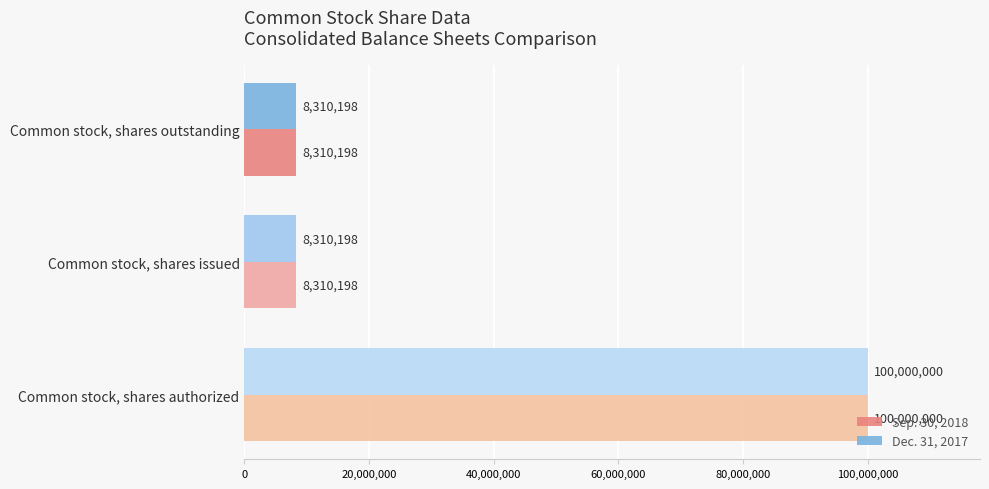

What is the difference between the maximum and minimum values in the Sep. 30, 2018 series?

91689802